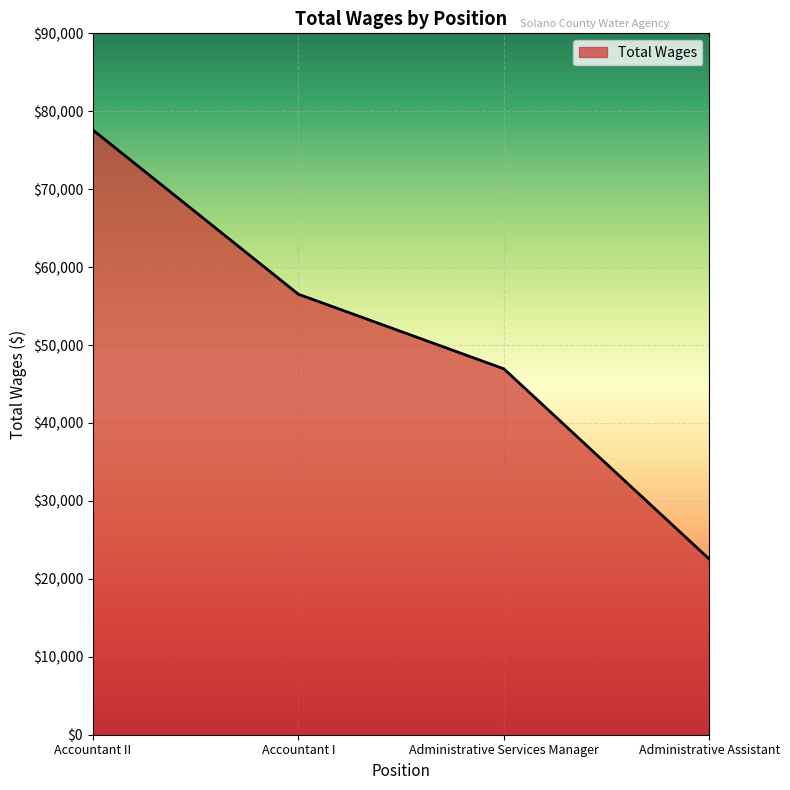

How many categories are shown in the chart?

4